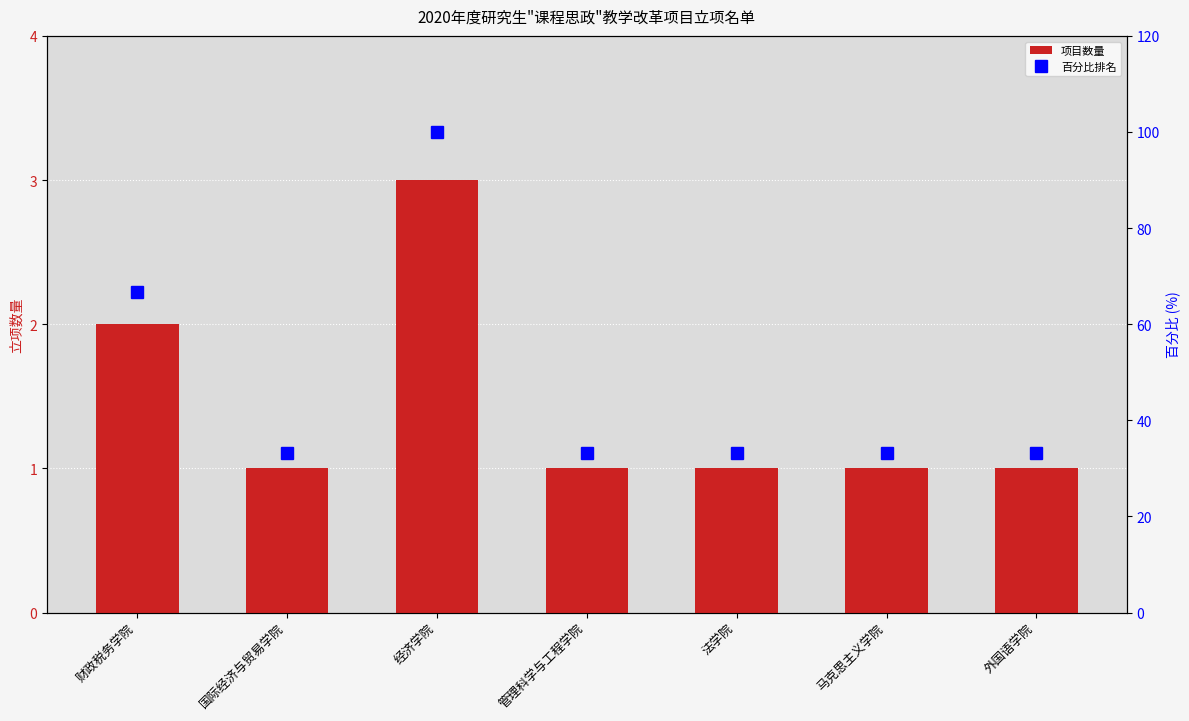

What is the difference between the 项目数量 values at 外国语学院 and 经济学院?

2.0